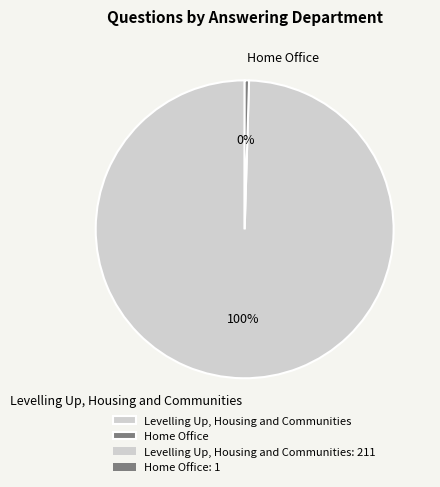

Does any single category account for the majority?

Yes